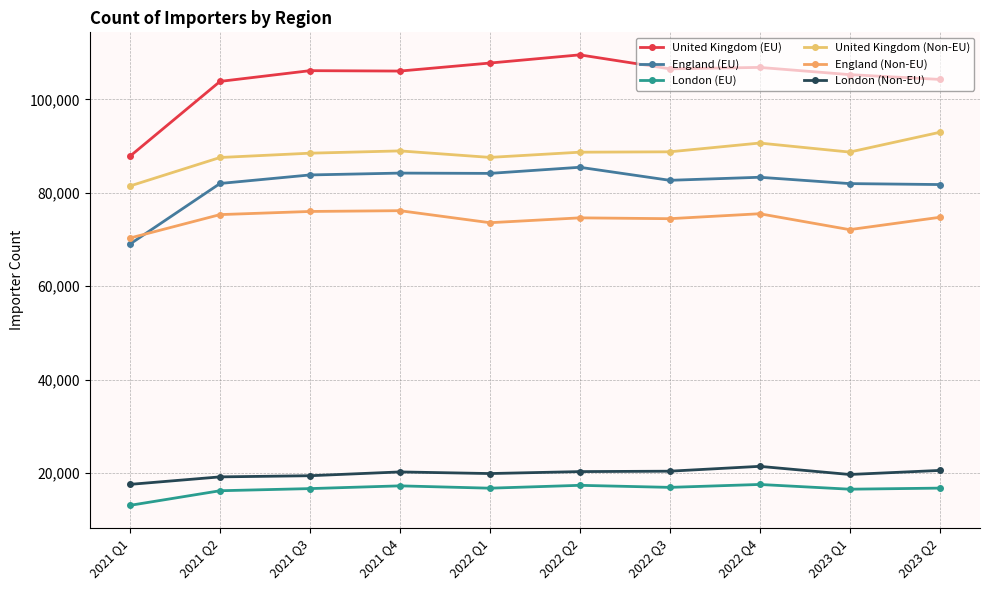

What is the difference between the London (EU) values at 2022 Q2 and 2023 Q1?

828